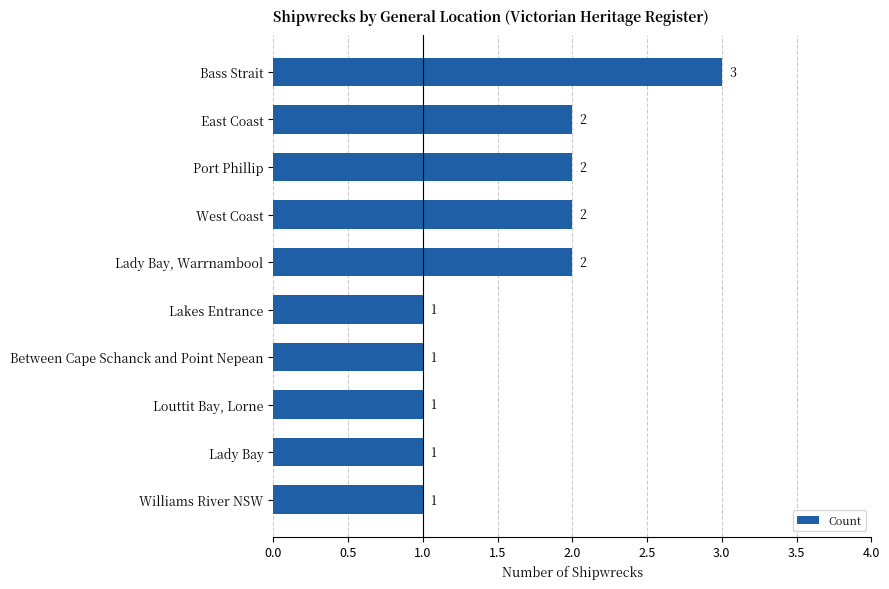

What position from the top is Louttit Bay, Lorne?

8